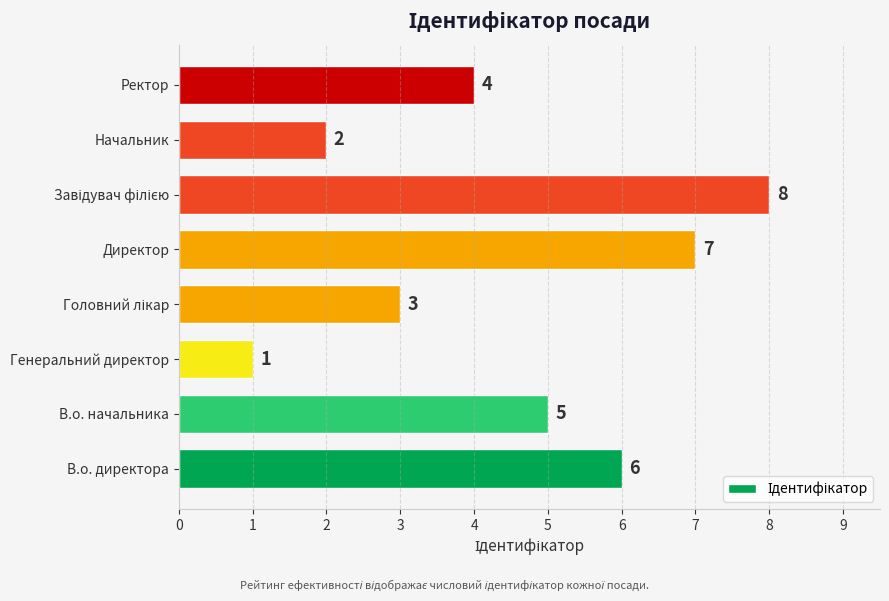

How many values are below 5?

4